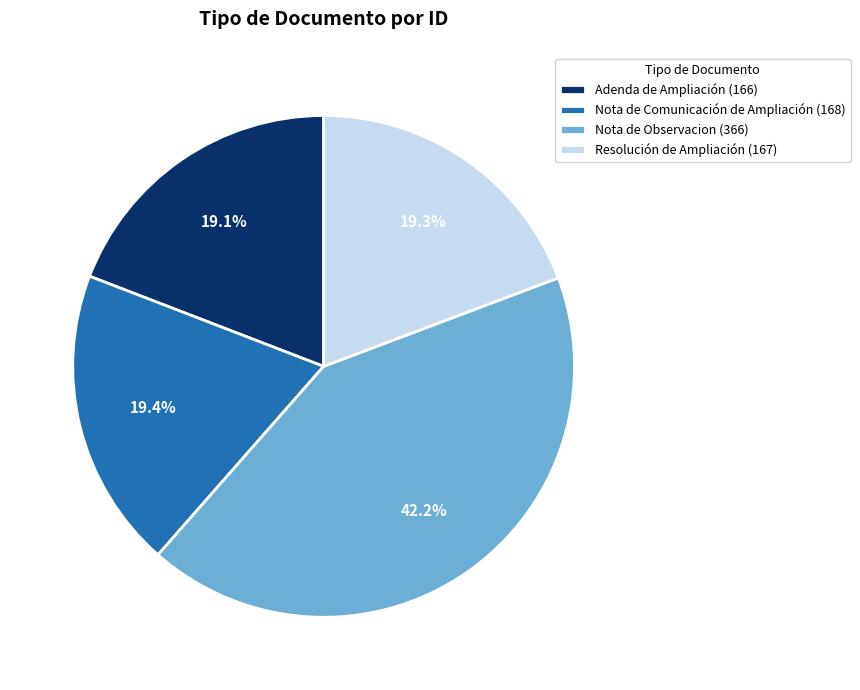

Is the sum of Resolución de Ampliación and Adenda de Ampliación greater than half?

No